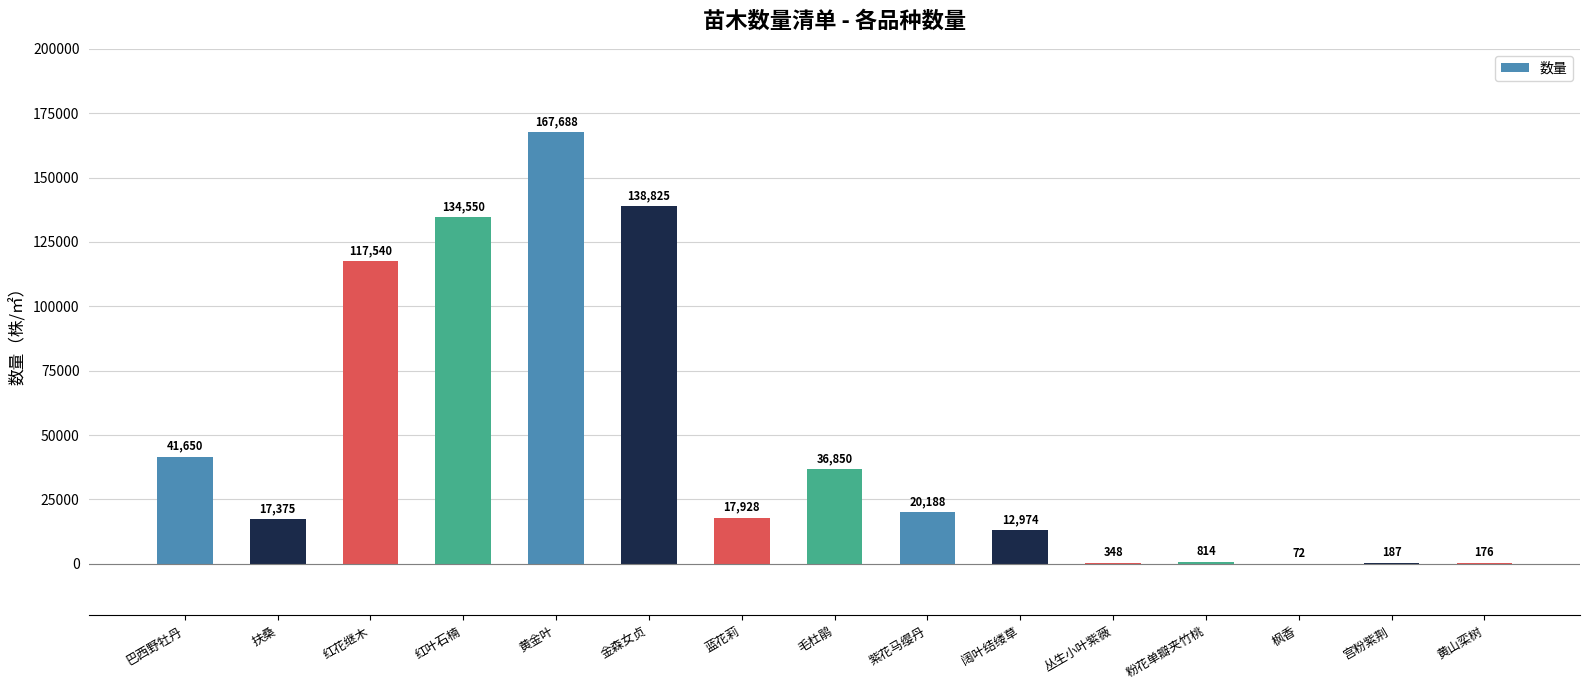

How many categories are shown in the chart?

15